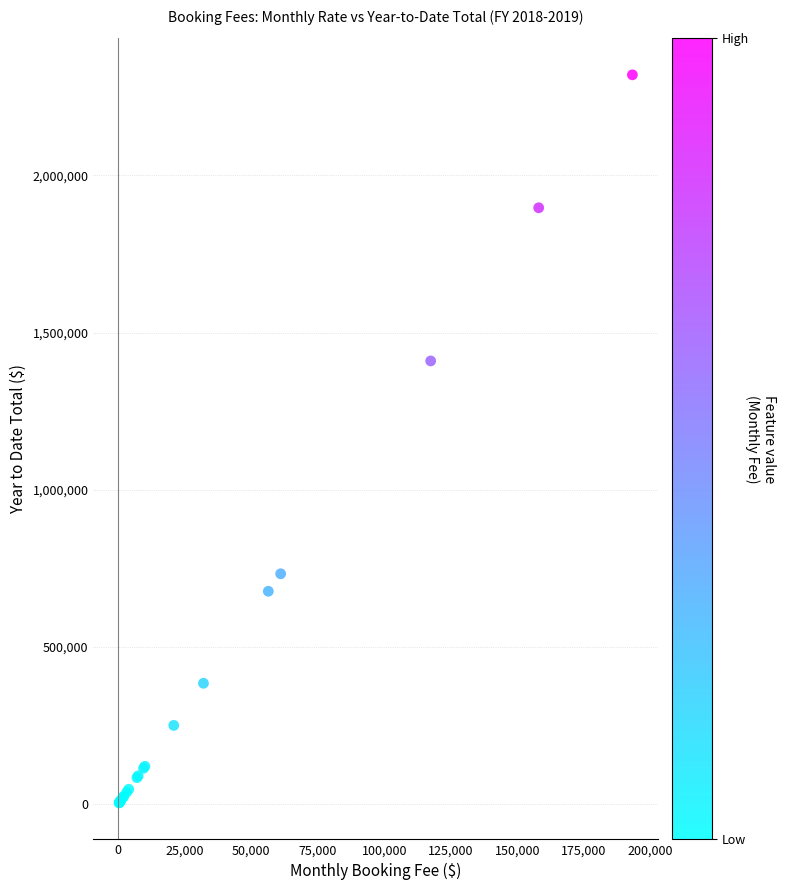

What Y value in the scatter plot is closest to 1161750?

1409727.0